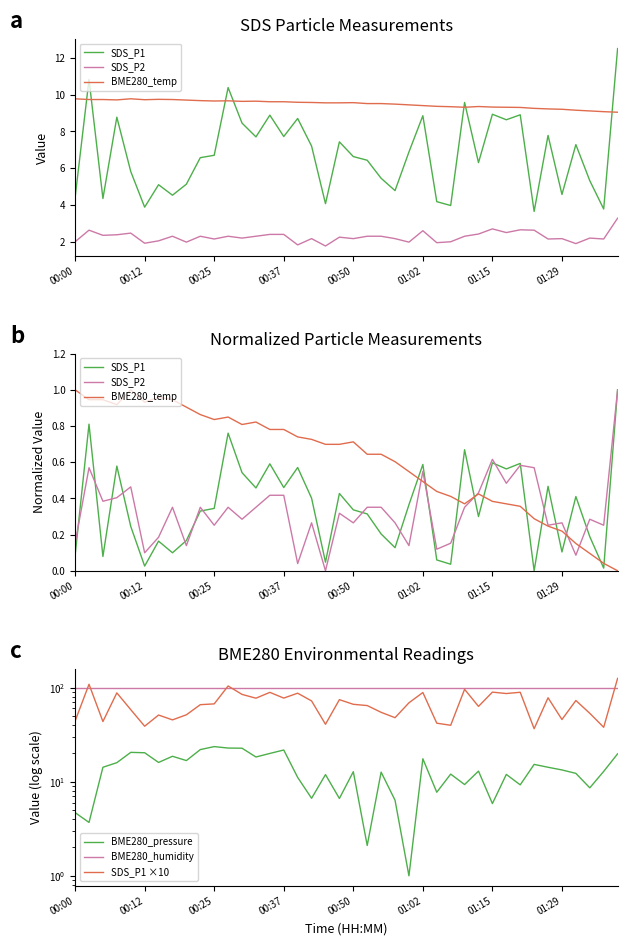

What is the sum of all BME280_pressure values?

535.3